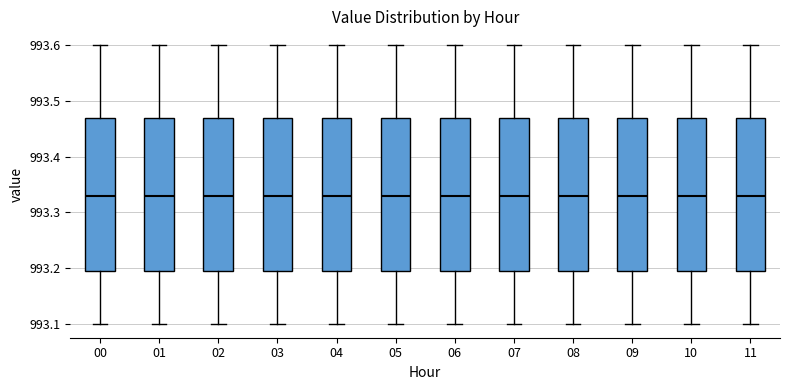

Reading left to right, read every box against the y-axis: the position of its median line, the range the box covers, and the ends of its whiskers. The values are not printed on the chart, so give them approximately, as read against the axis.

00: median 993.33, box 993.20 to 993.47, whiskers 993.10 to 993.60
01: median 993.33, box 993.20 to 993.47, whiskers 993.10 to 993.60
02: median 993.33, box 993.20 to 993.47, whiskers 993.10 to 993.60
03: median 993.33, box 993.20 to 993.47, whiskers 993.10 to 993.60
04: median 993.33, box 993.20 to 993.47, whiskers 993.10 to 993.60
05: median 993.33, box 993.20 to 993.47, whiskers 993.10 to 993.60
06: median 993.33, box 993.20 to 993.47, whiskers 993.10 to 993.60
07: median 993.33, box 993.20 to 993.47, whiskers 993.10 to 993.60
08: median 993.33, box 993.20 to 993.47, whiskers 993.10 to 993.60
09: median 993.33, box 993.20 to 993.47, whiskers 993.10 to 993.60
10: median 993.33, box 993.20 to 993.47, whiskers 993.10 to 993.60
11: median 993.33, box 993.20 to 993.47, whiskers 993.10 to 993.60